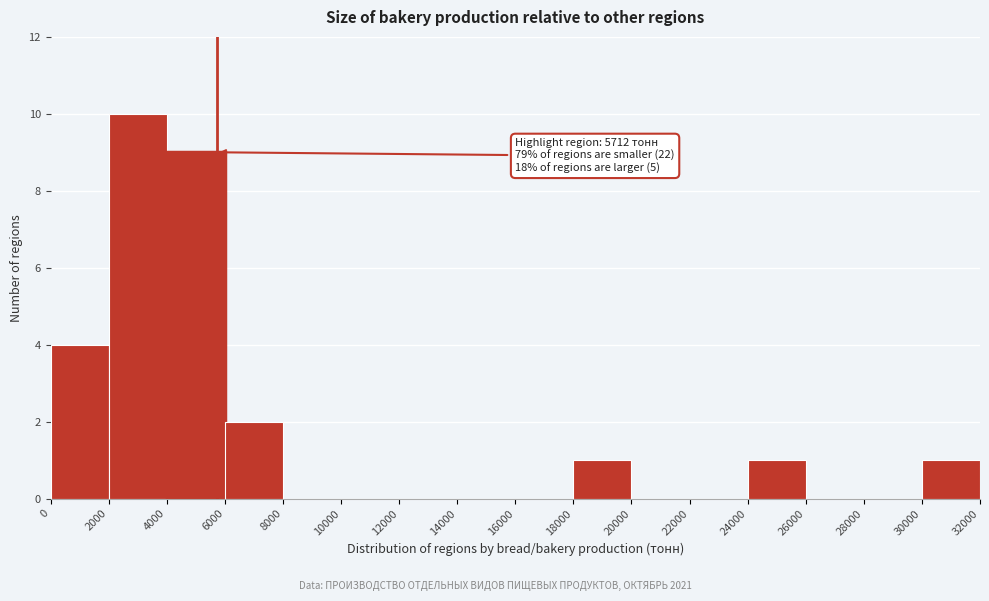

Which range on the x-axis has the tallest bar?

2000 to 4000